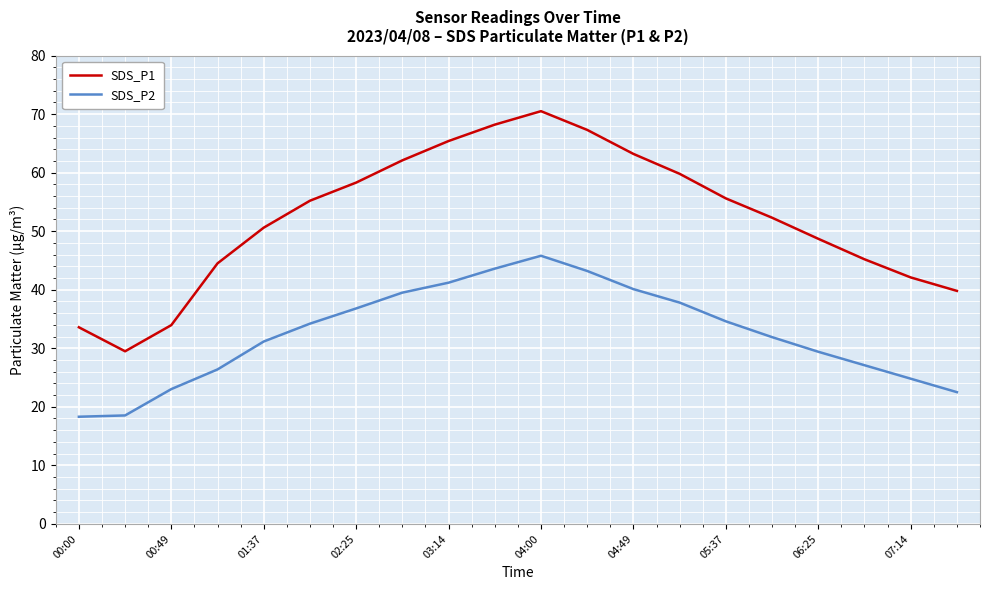

Which series has the largest total across all categories?

SDS_P1